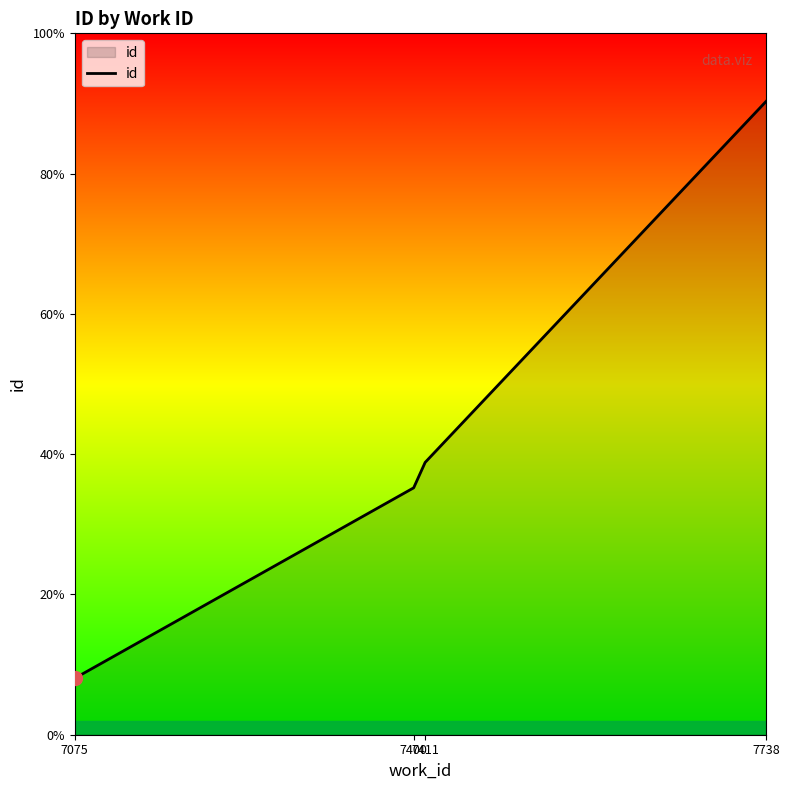

What is the sum of the values at 7411 and 7400?

40976